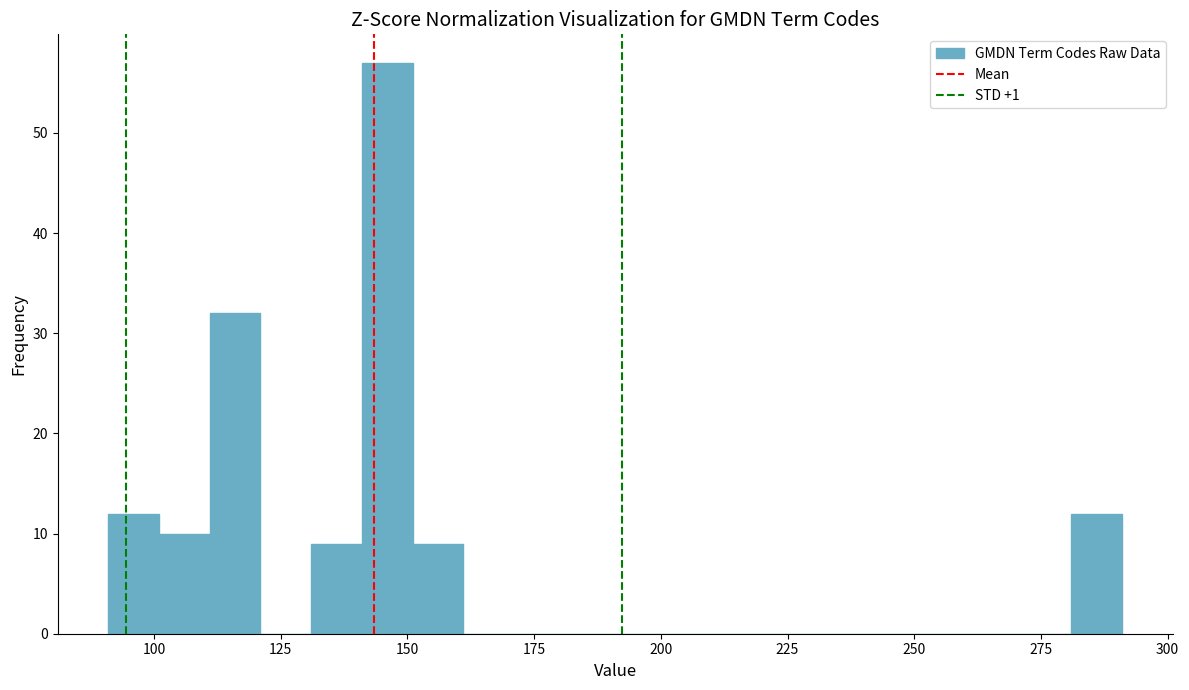

Read against the x-axis, roughly where is the centre of the tallest bar?

145